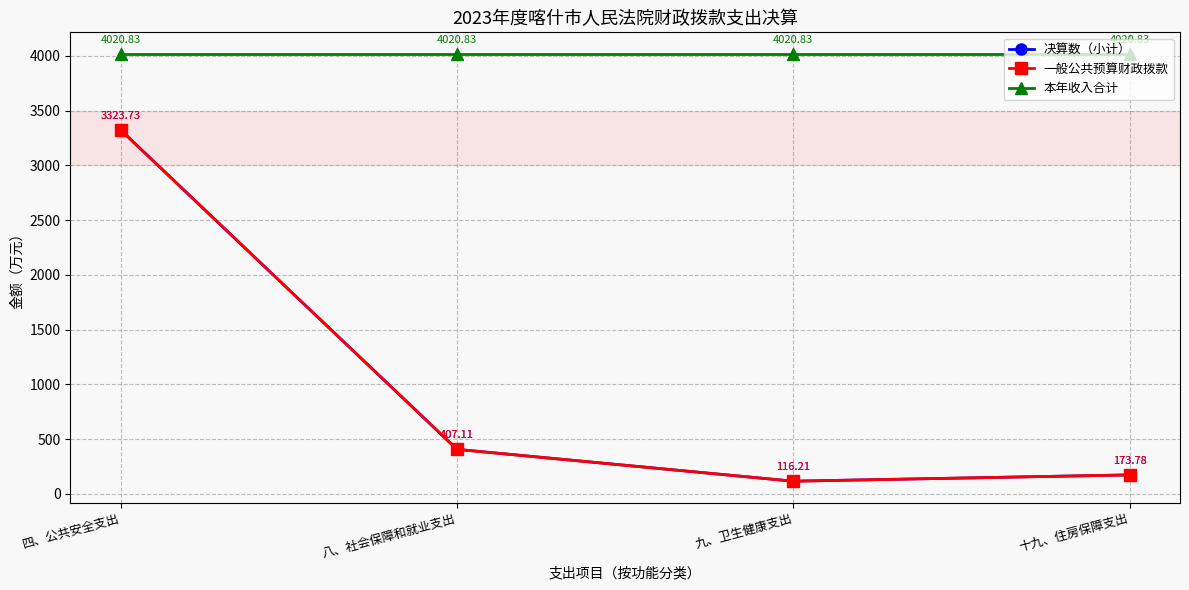

Does the chart have visible grid lines?

Yes